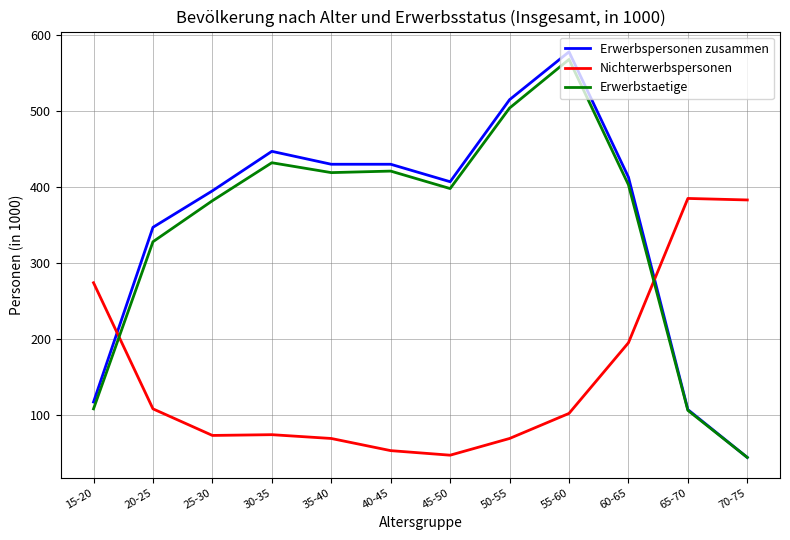

The value of Nichterwerbspersonen at 50-55 is 69. True or false?

True